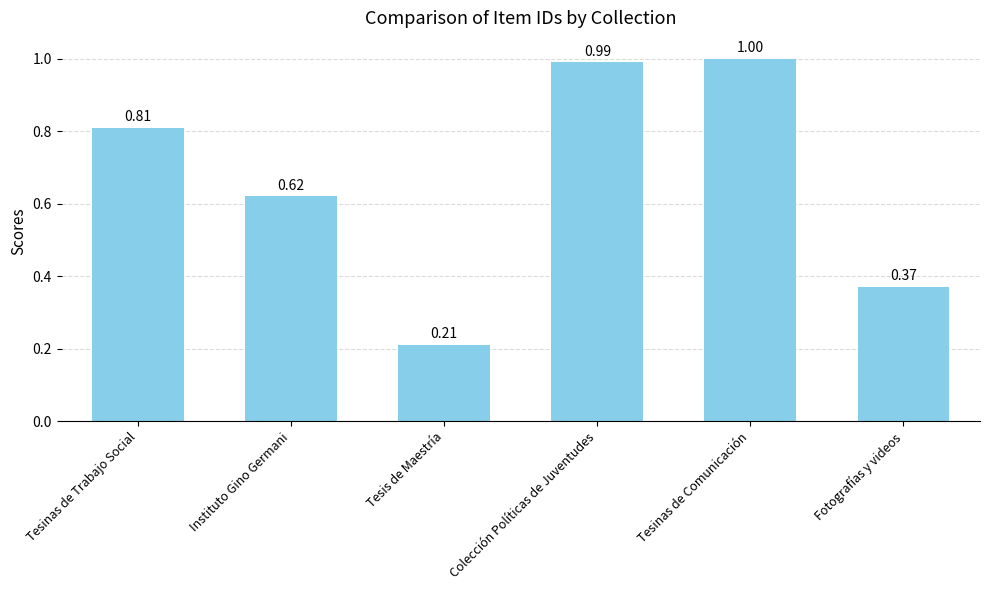

What position from the left is Tesinas de Trabajo Social?

1